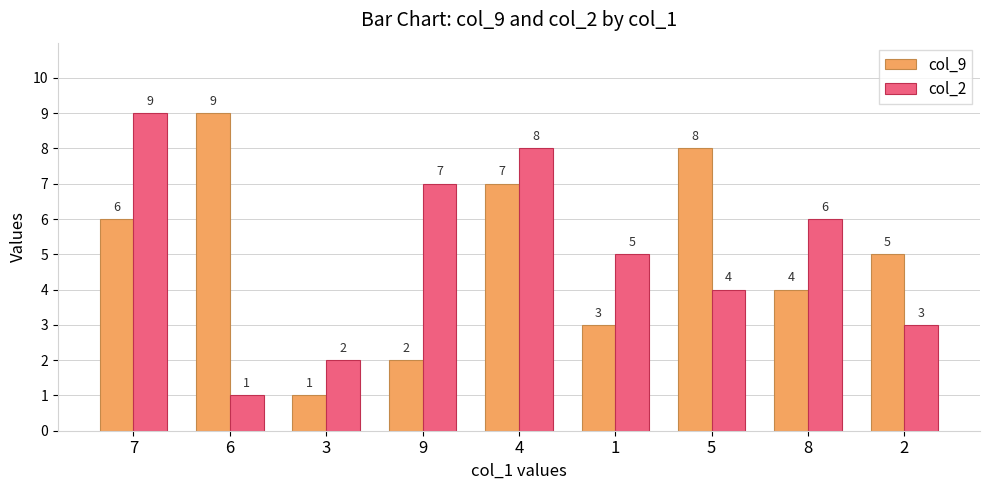

Is the value of col_9 at 6 greater than the value of col_2 at 8?

Yes